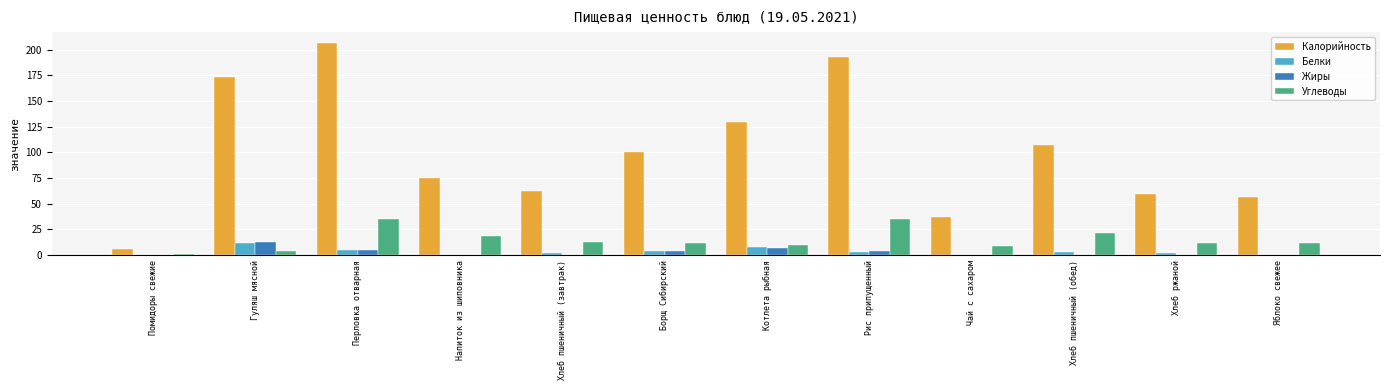

Between Рис припущенный and Яблоко свежее, which series saw the biggest shift?

Калорийность